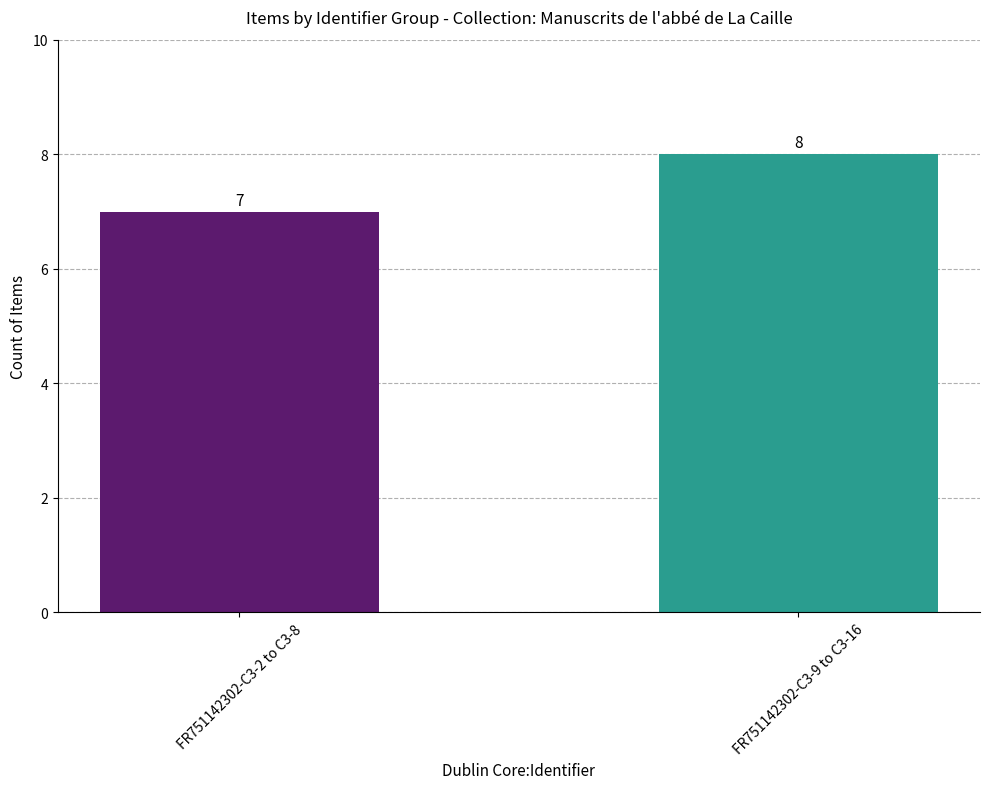

How many data points are less than 8?

1